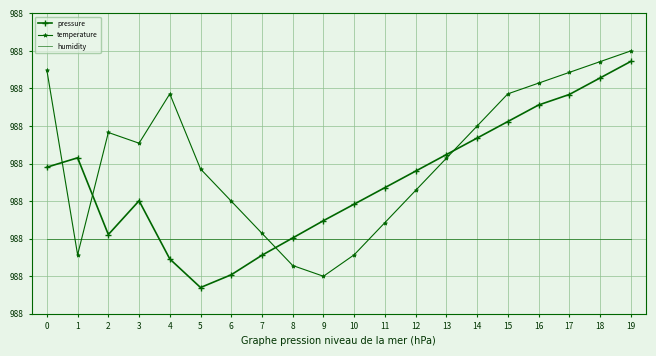

What are all the series names shown in the legend?

pressure, temperature, humidity